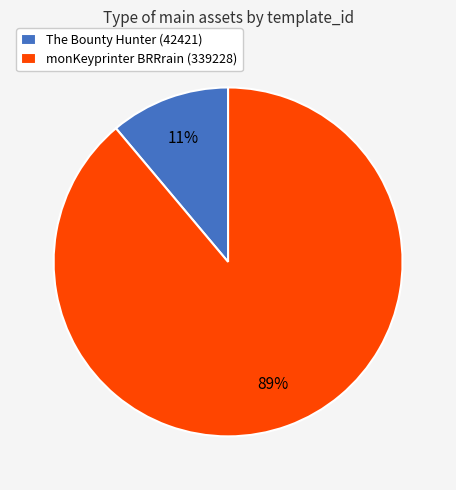

To the nearest percent, what is the difference between the monKeyprinter BRRrain (339228) and The Bounty Hunter (42421) slice percentages?

78%